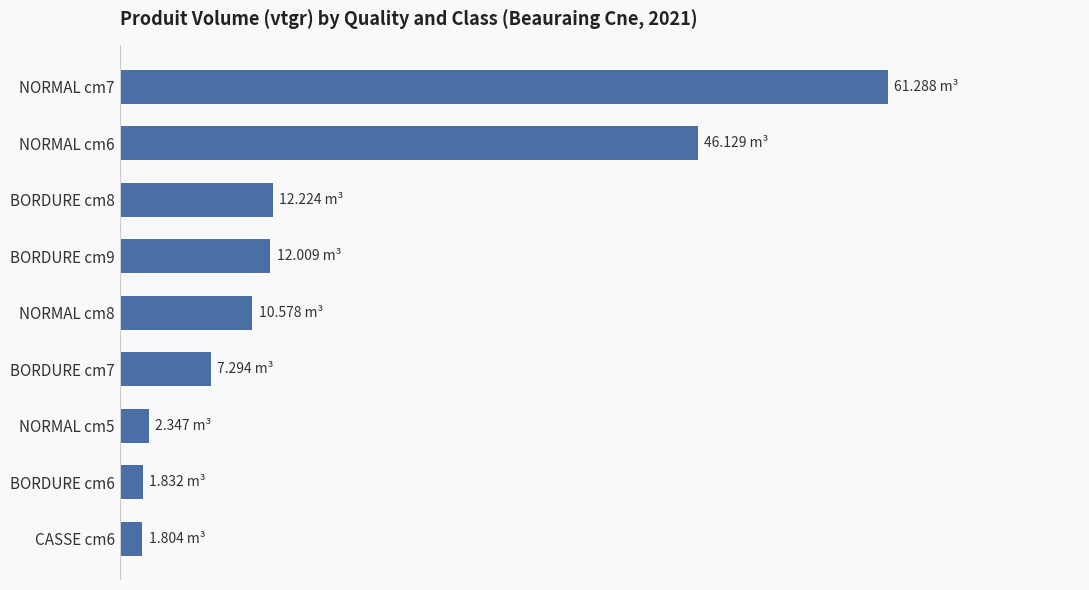

Are the bars horizontal?

Yes